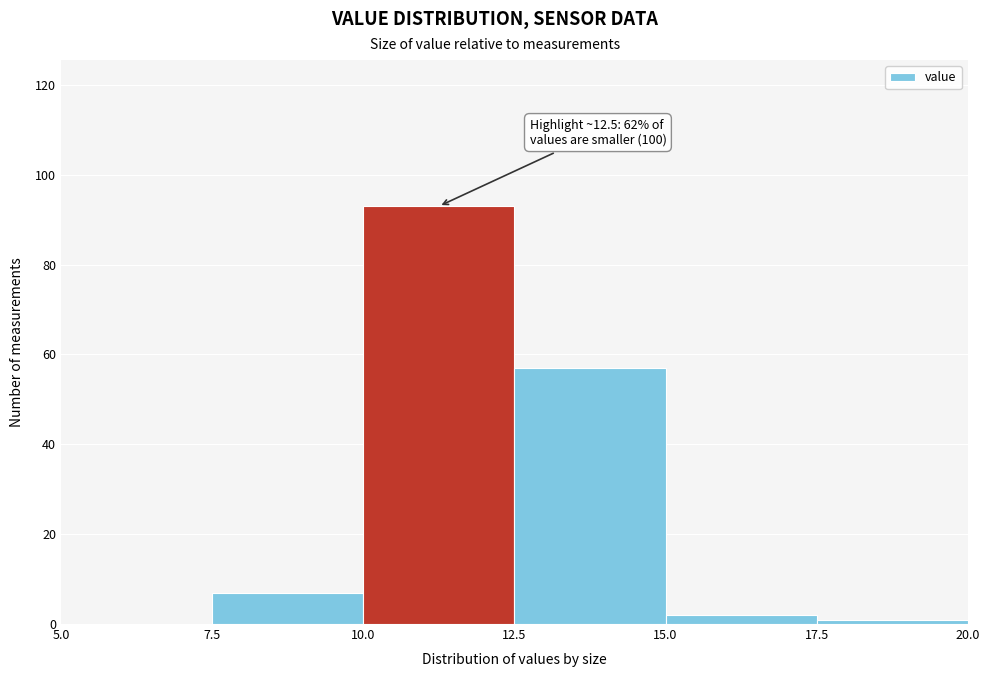

Which range on the x-axis has the tallest bar?

10.0 to 12.5